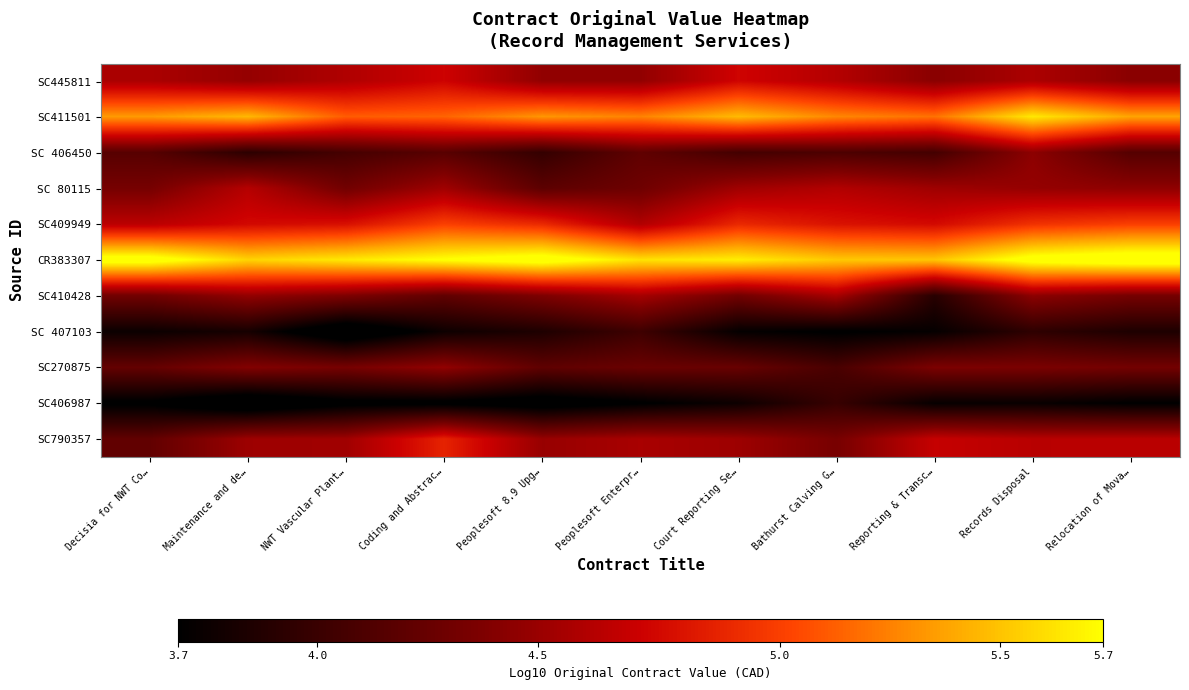

How many data points does each series have?

11